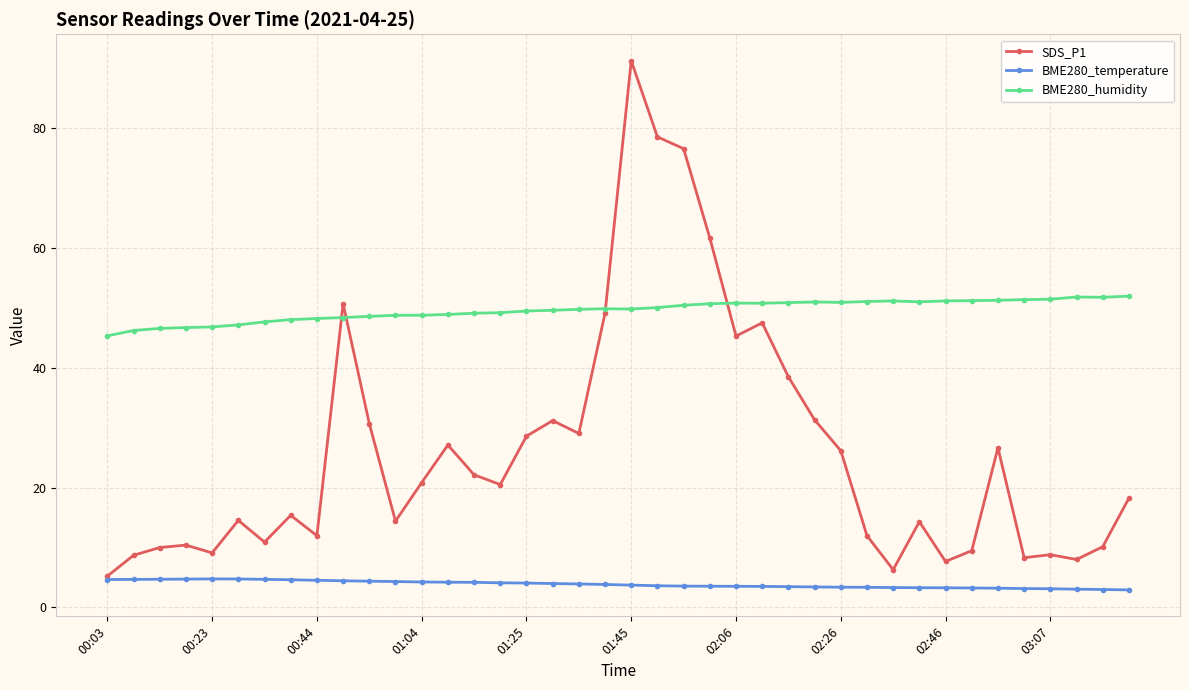

Count the number of data series in this chart.

3